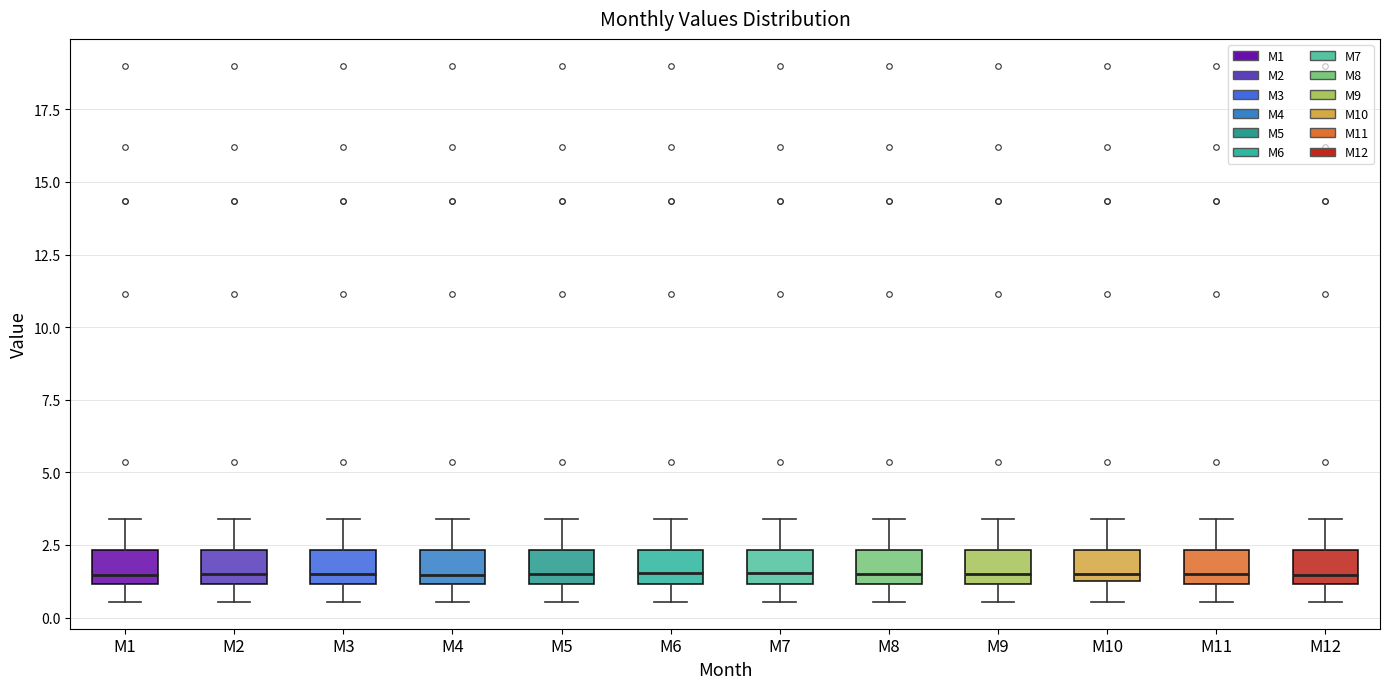

Where does the lower whisker of the box for M6 end on the y-axis? The values are not printed on the chart, so give them approximately, as read against the axis.

0.5